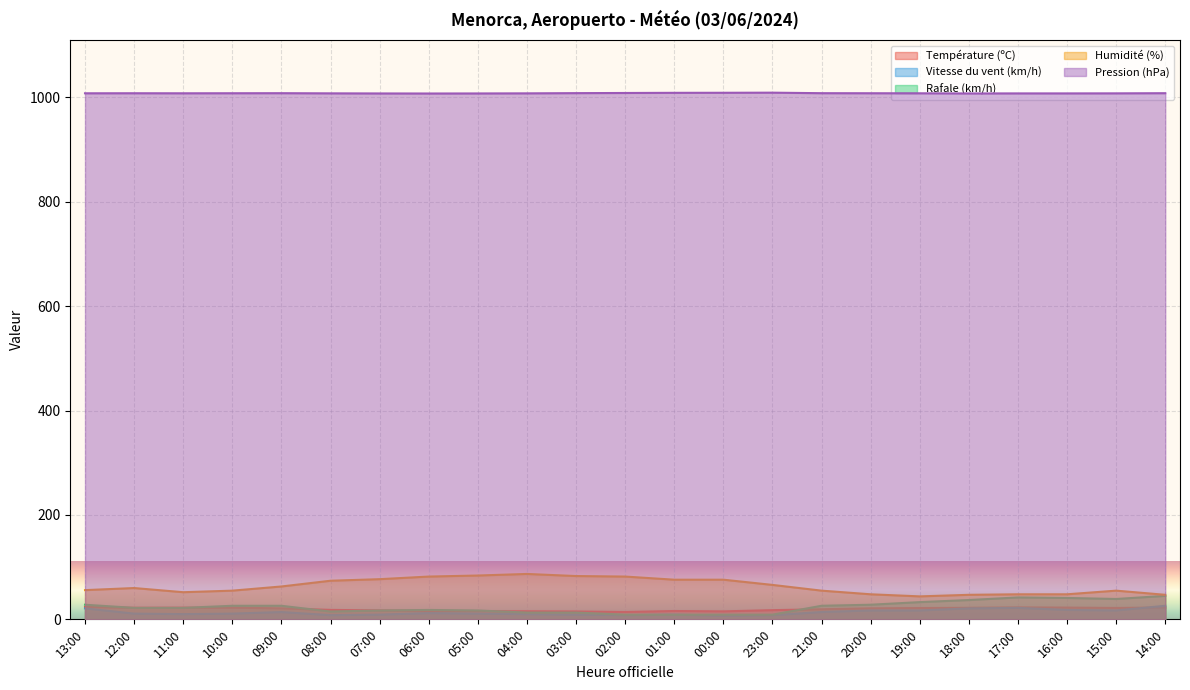

True or false: Humidité (%) has more than 2 points higher than both neighbors.

True